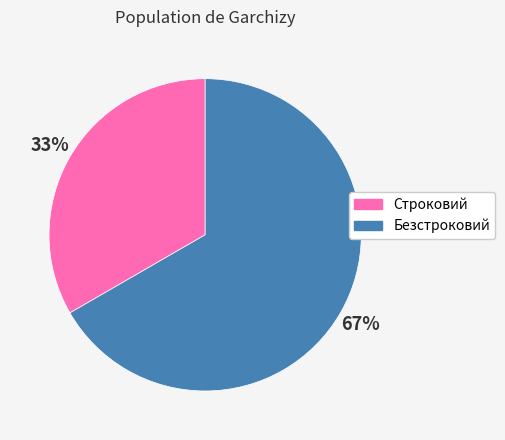

The Строковий slice represents 24% of the pie. True or false?

False